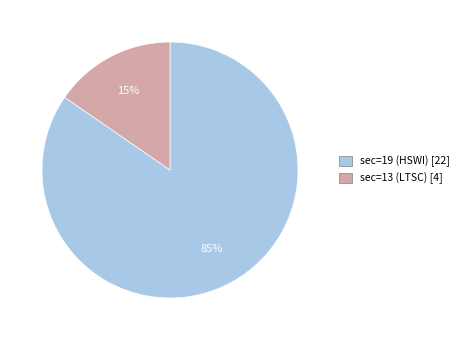

Which slice represents more than half of the pie?

sec=19 (HSWI)